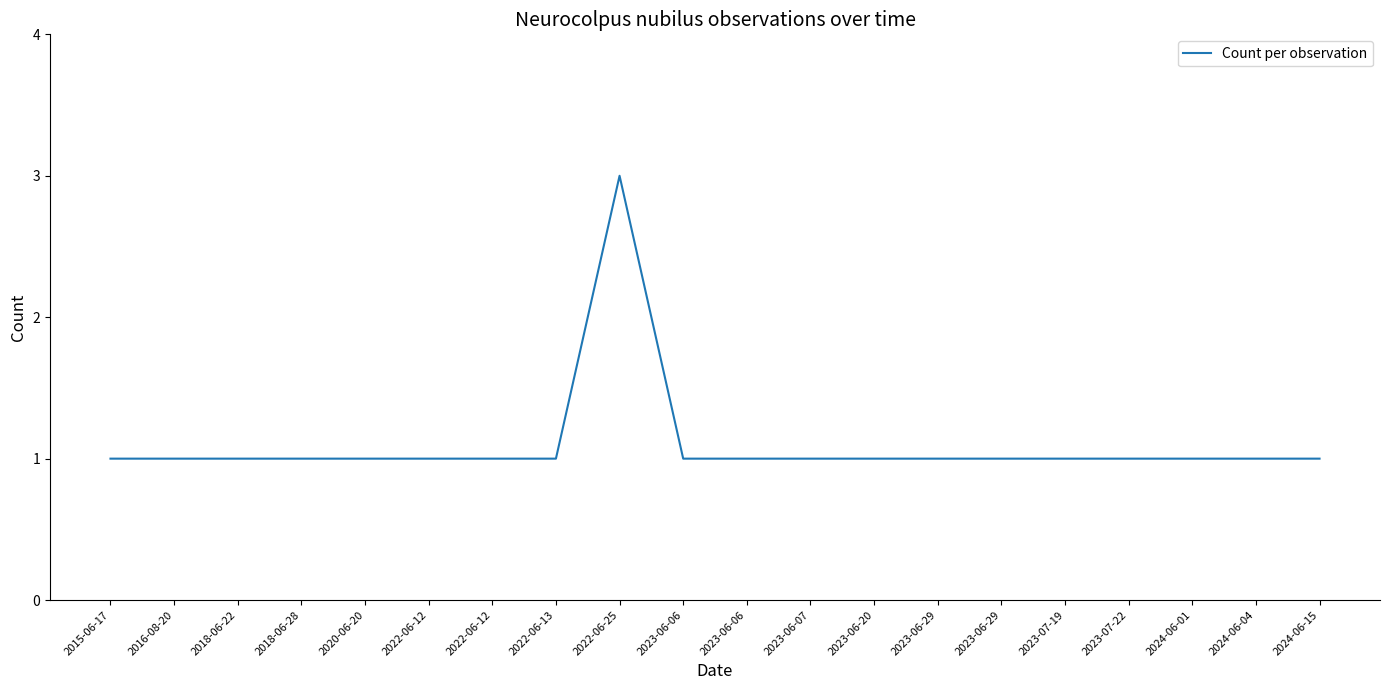

How many lines are shown in the chart?

1